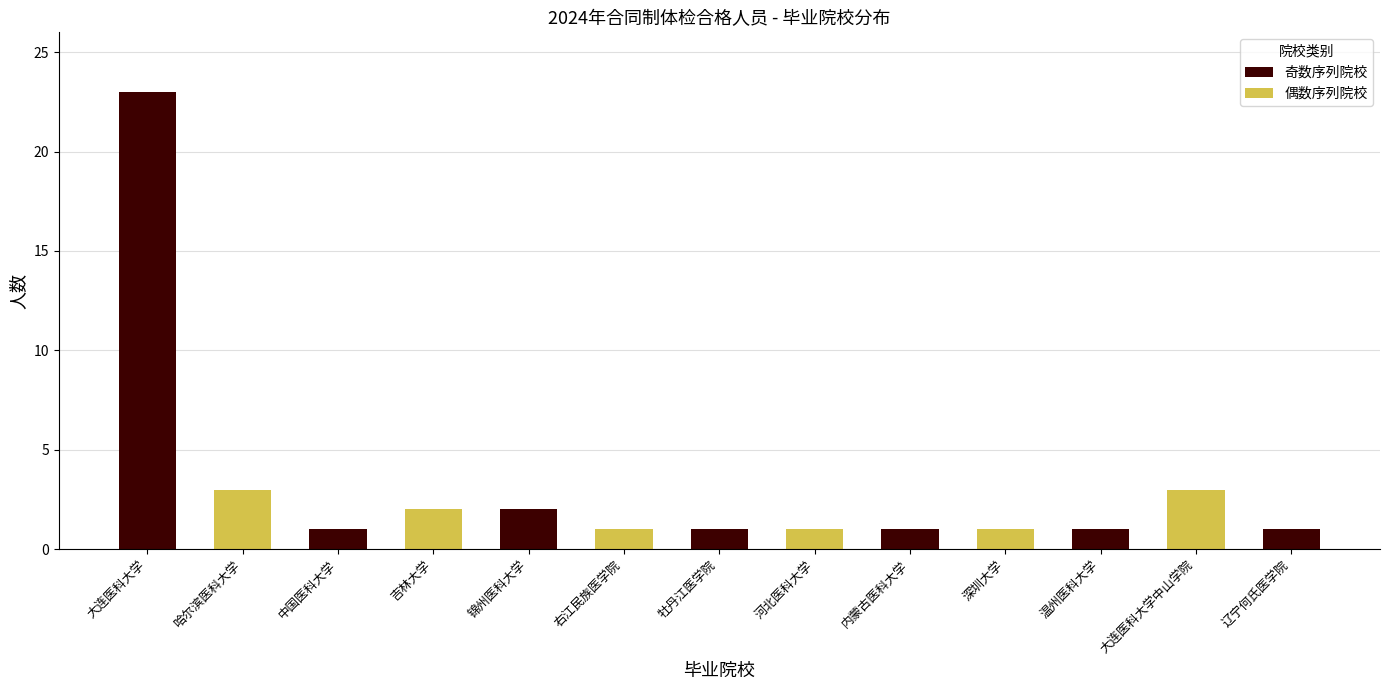

Approximately how many times larger is the value at 中国医科大学 compared to 深圳大学?

1.0